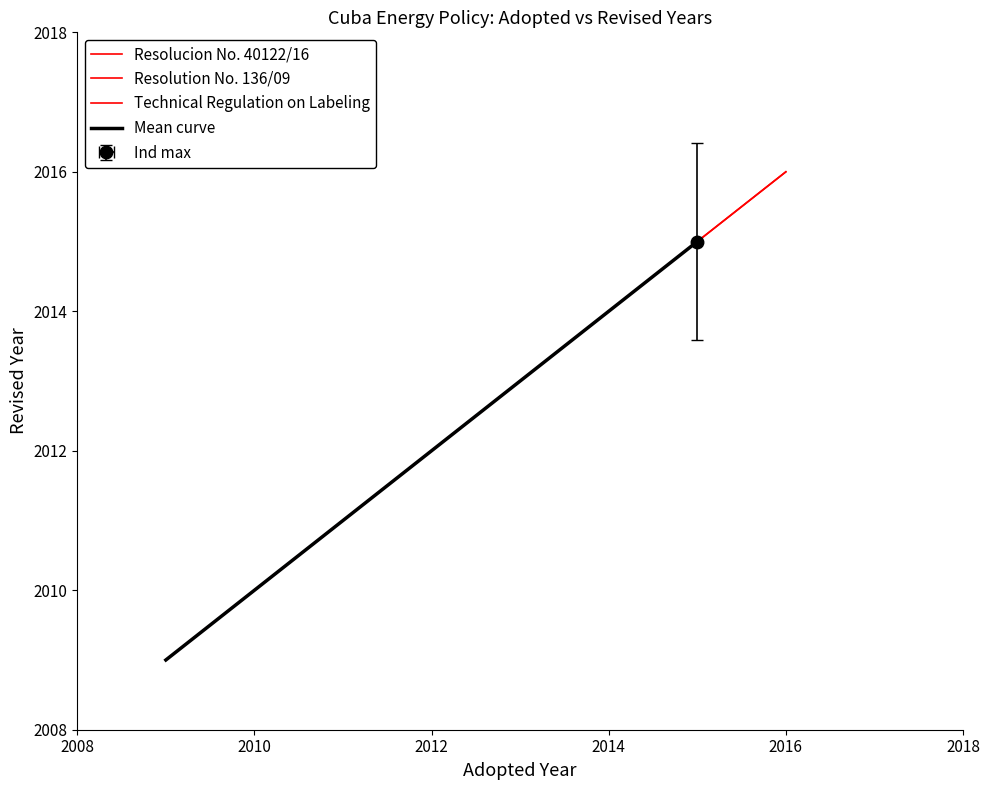

The Technical Regulation on Labeling series shows 745 at 2016. True or false?

False